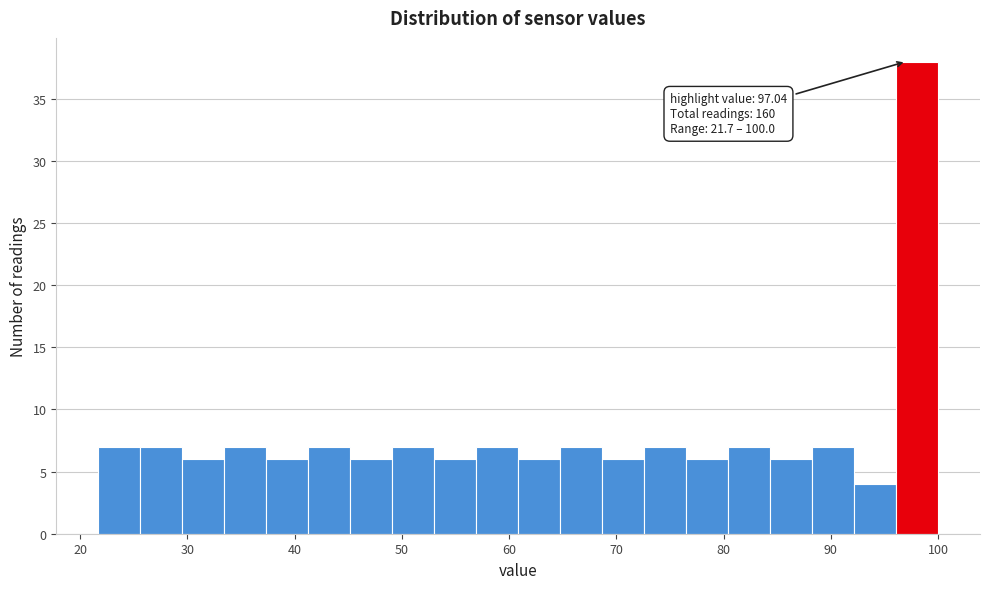

Read against the x-axis, roughly where is the centre of the tallest bar?

98